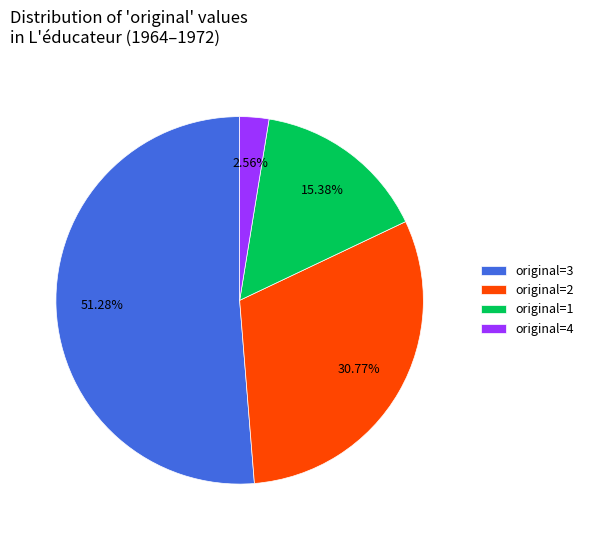

Approximately how many times larger is the value at original=1 compared to original=4?

6.0